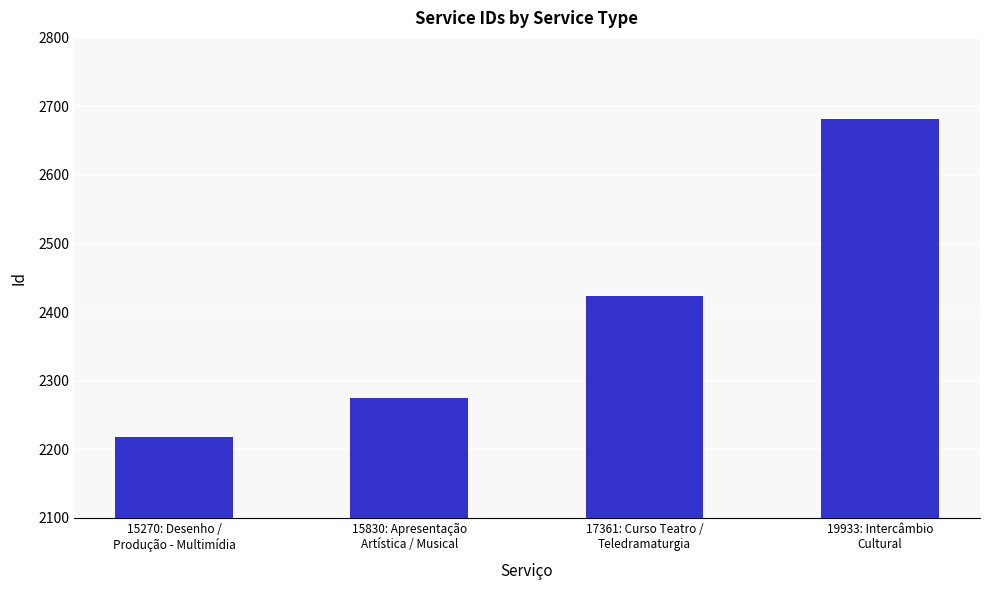

What is the ratio of the value at 19933: Intercâmbio
Cultural to the value at 15830: Apresentação
Artística / Musical?

1.2